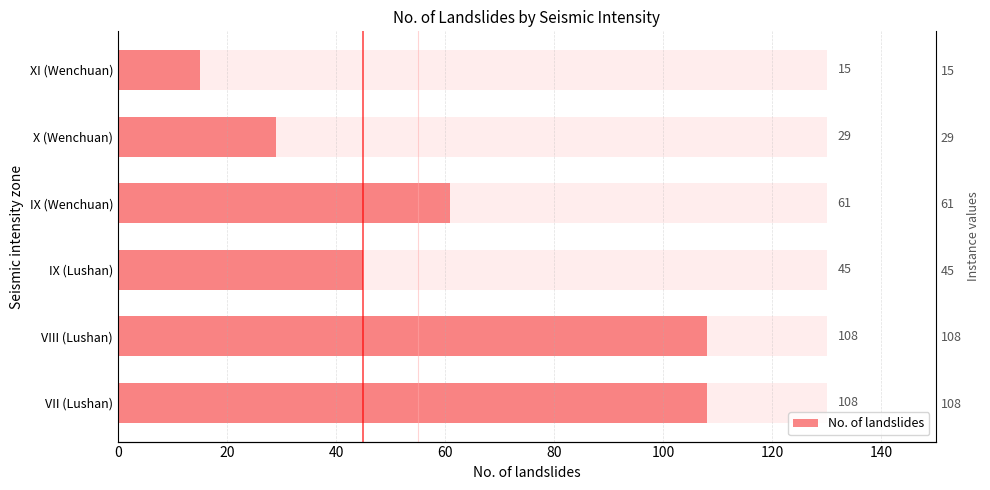

Count the values in the range 29 to 108.

5